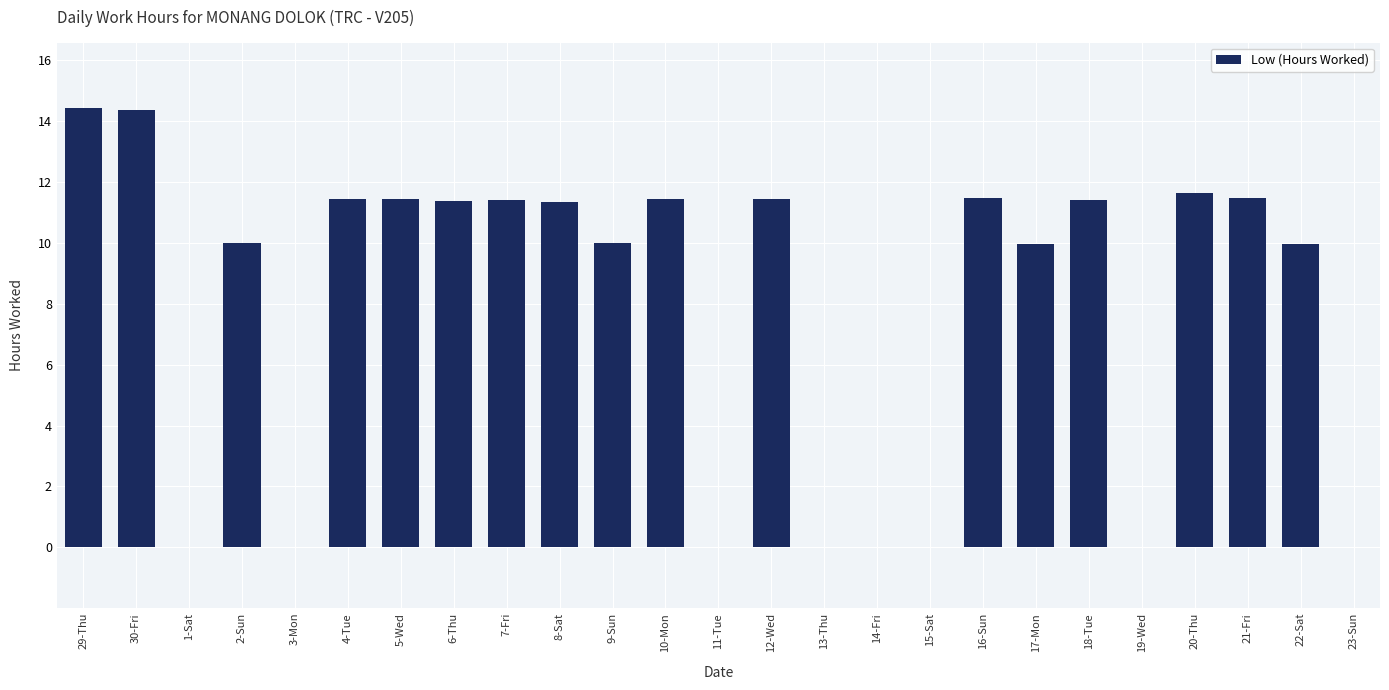

Are the bars grouped side by side (vs. stacked)?

No